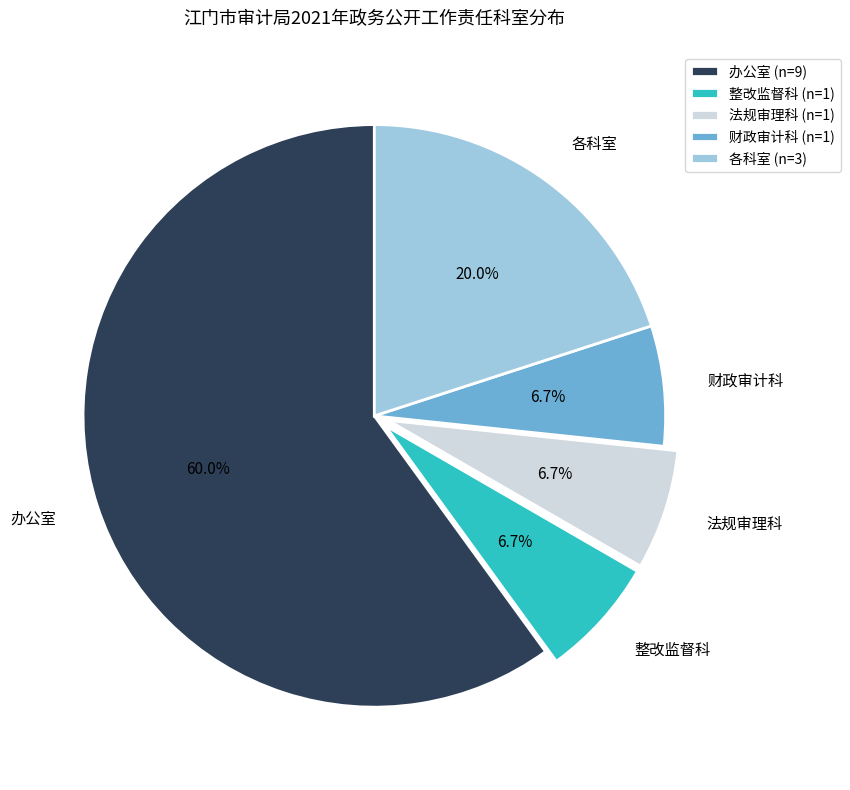

Which has a higher value, 办公室 or 整改监督科?

办公室